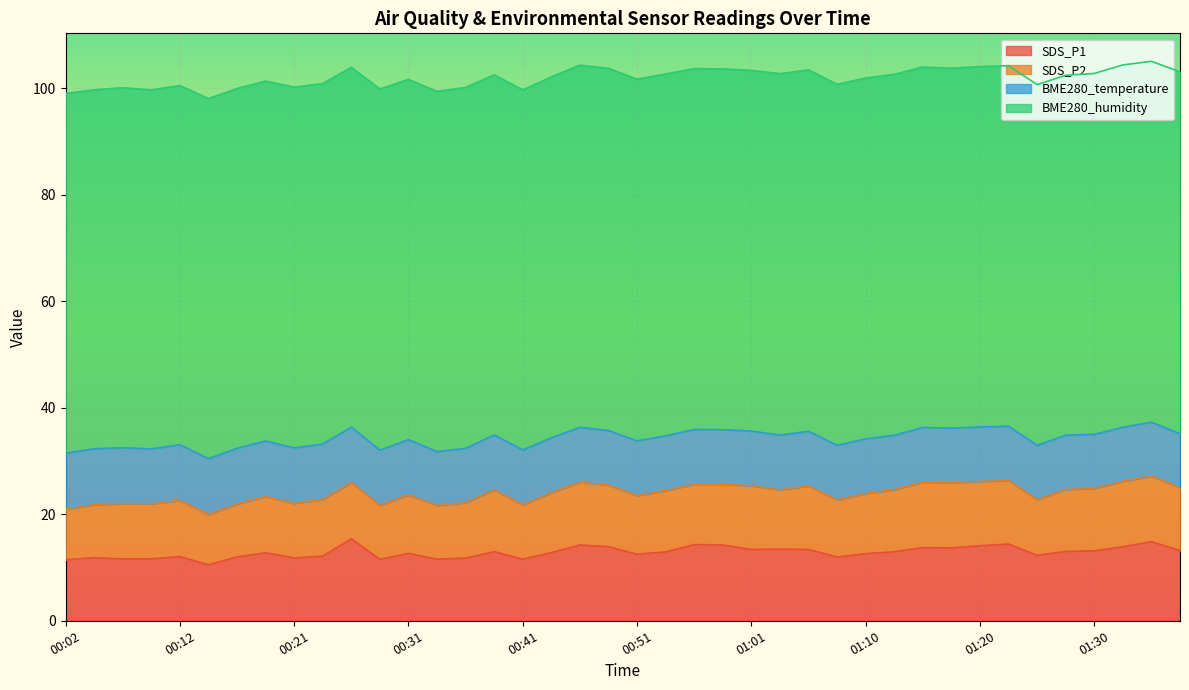

At which category is the sum across all series the highest?

01:35